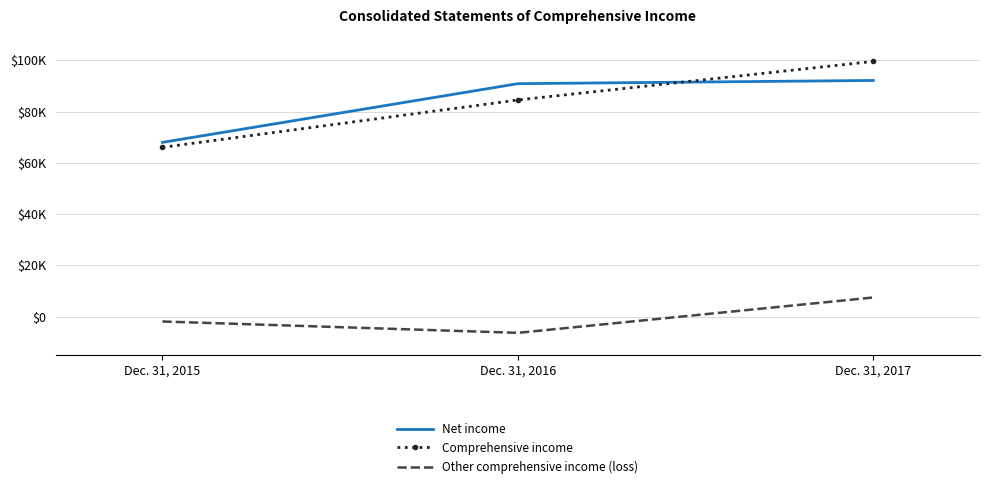

Reading left to right, what are all the values shown in this chart?

Net income: 68014	90930	92188
Comprehensive income: 66077	84561	99627
Other comprehensive income (loss): -1937	-6369	7439